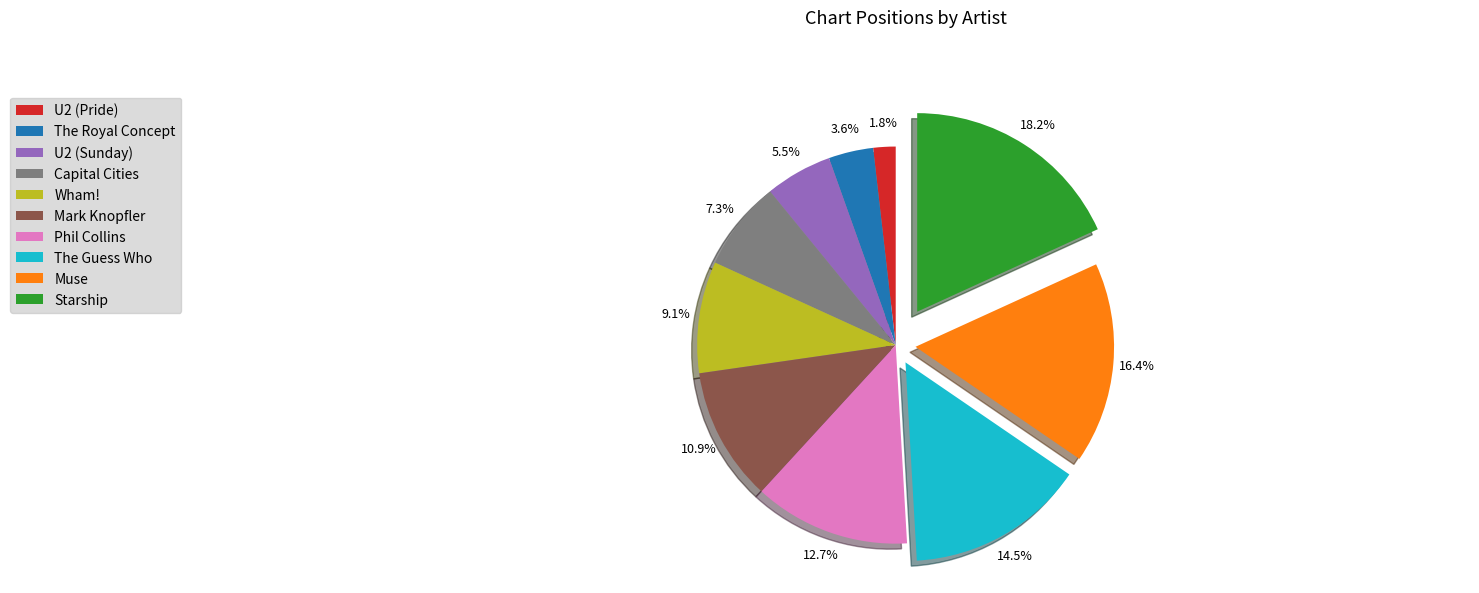

Which has a higher value, Starship or Mark Knopfler?

Starship